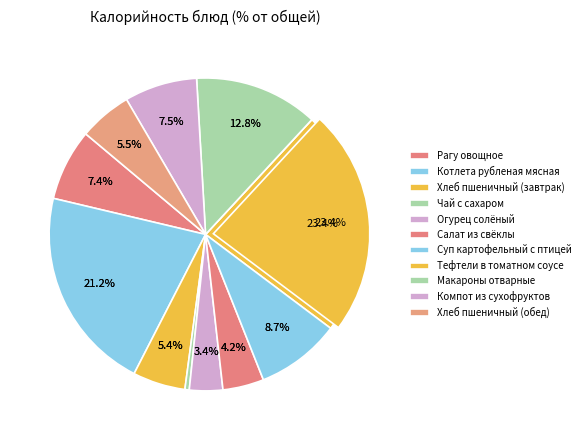

How many slices are in this pie chart?

11